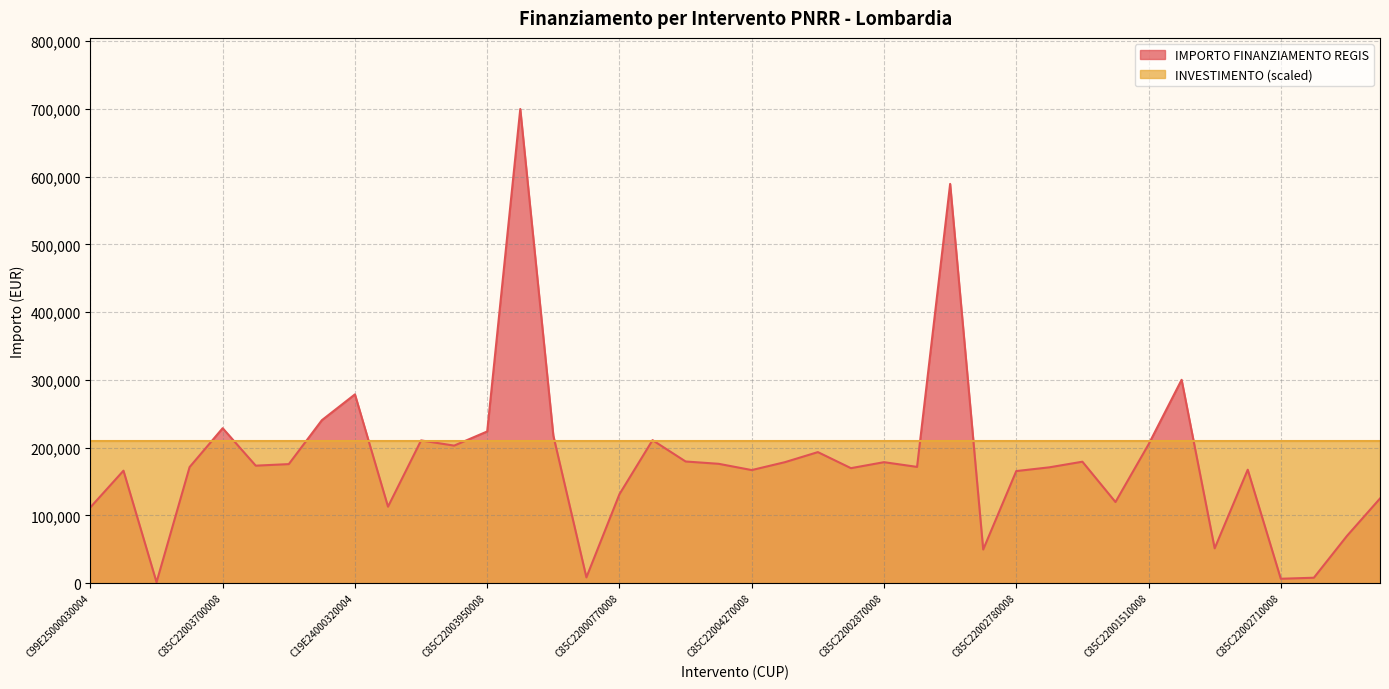

What is the sum of the values at C85C22004490008 and C85C22000950008?

765177.2